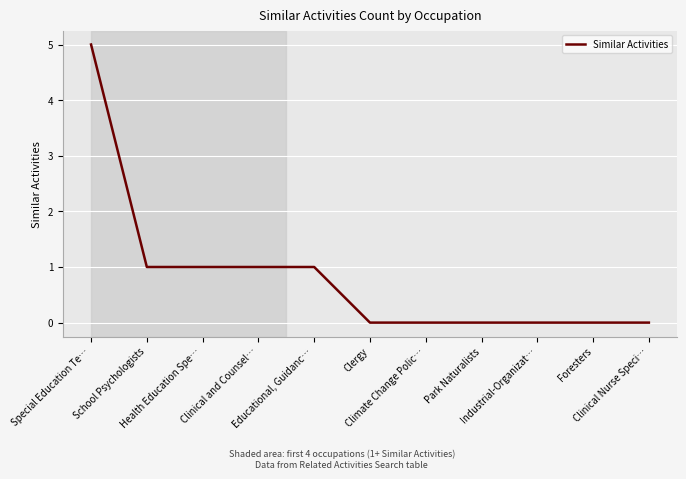

The value at Health Education Spe… is 1. True or false?

True